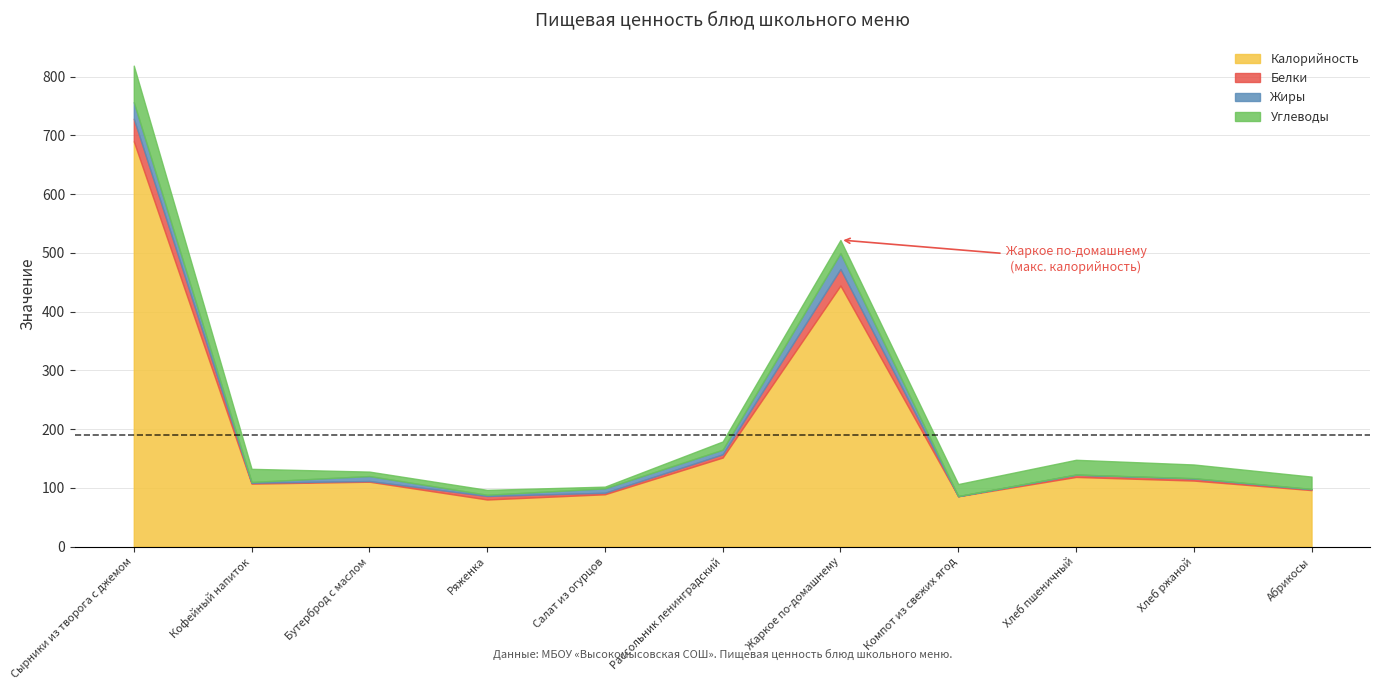

Between Сырники из творога с джемом and Хлеб пшеничный, which series saw the biggest shift?

Калорийность